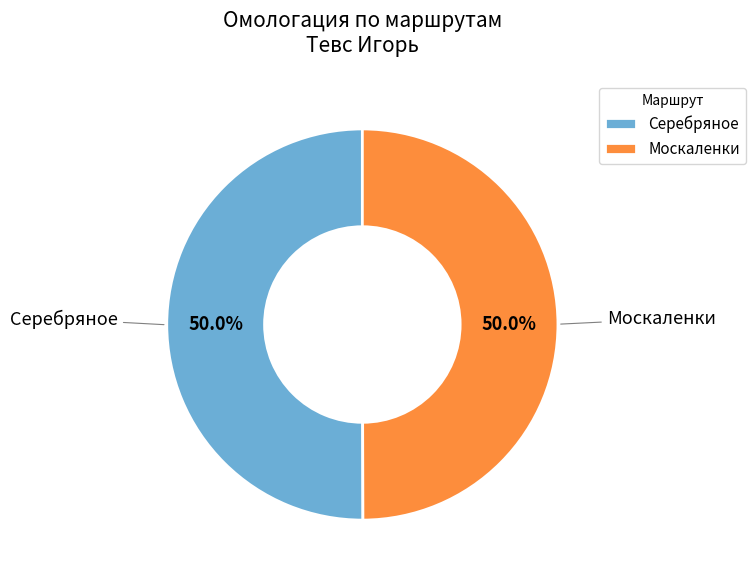

Approximately how many times larger is the value at Москаленки compared to Серебряное?

1.0